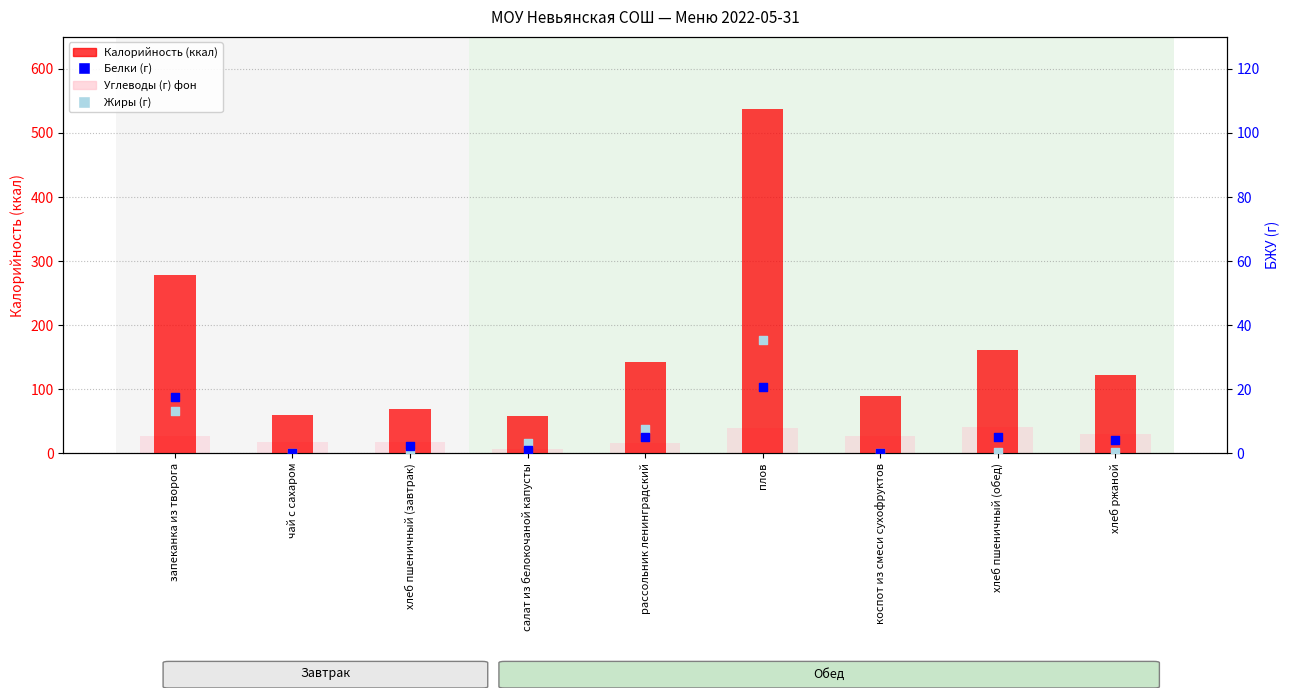

What is the total value across all series at хлеб пшеничный (завтрак)?

88.9